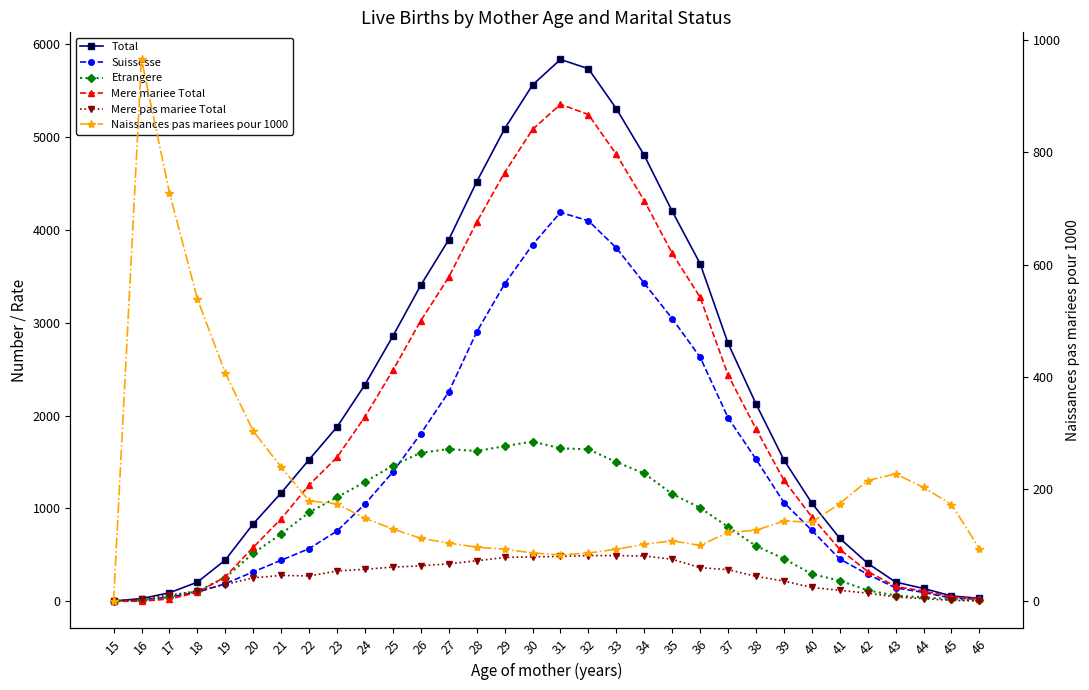

What is the sum of all Total values?

72338.0